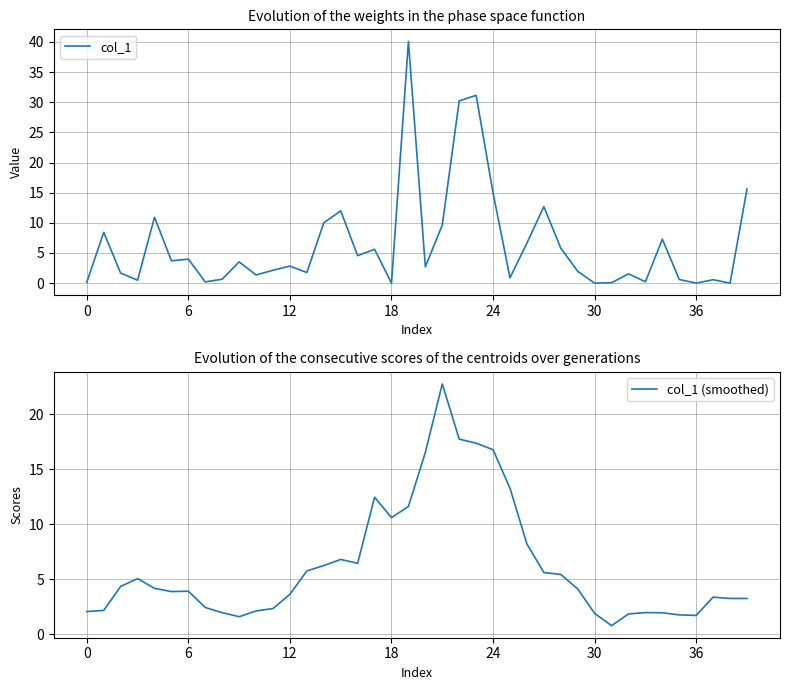

How many lines are shown in the chart?

2